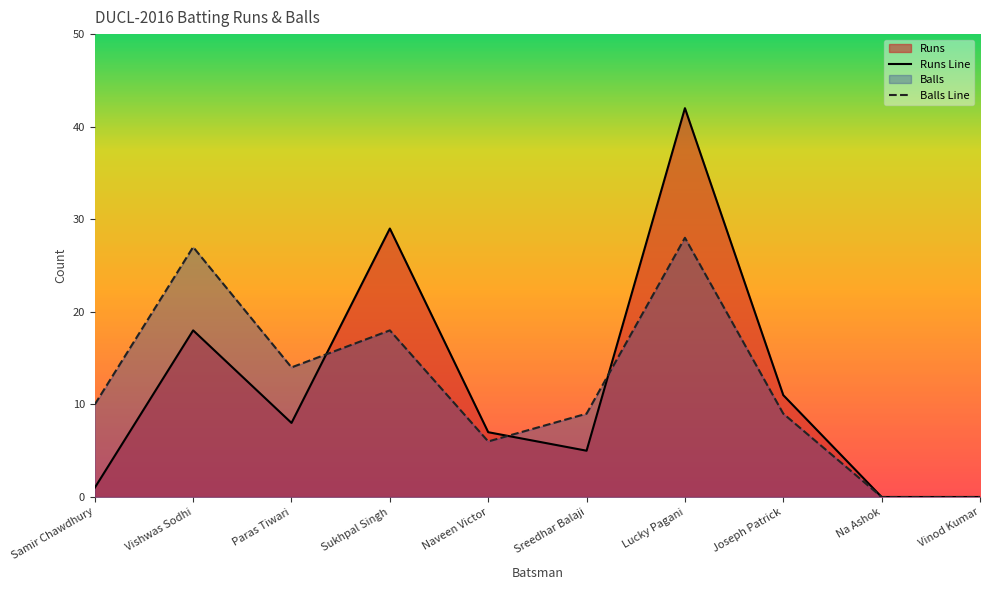

Where do Balls Line and Runs Line first cross each other?

Paras Tiwari and Sukhpal Singh